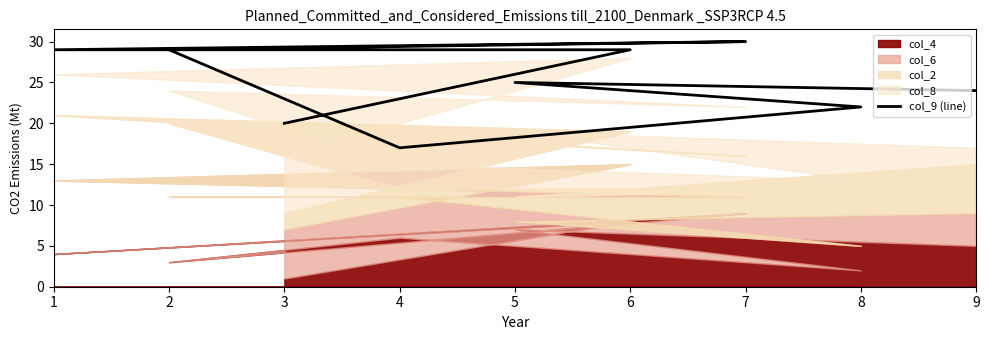

What is the greatest value displayed?

30